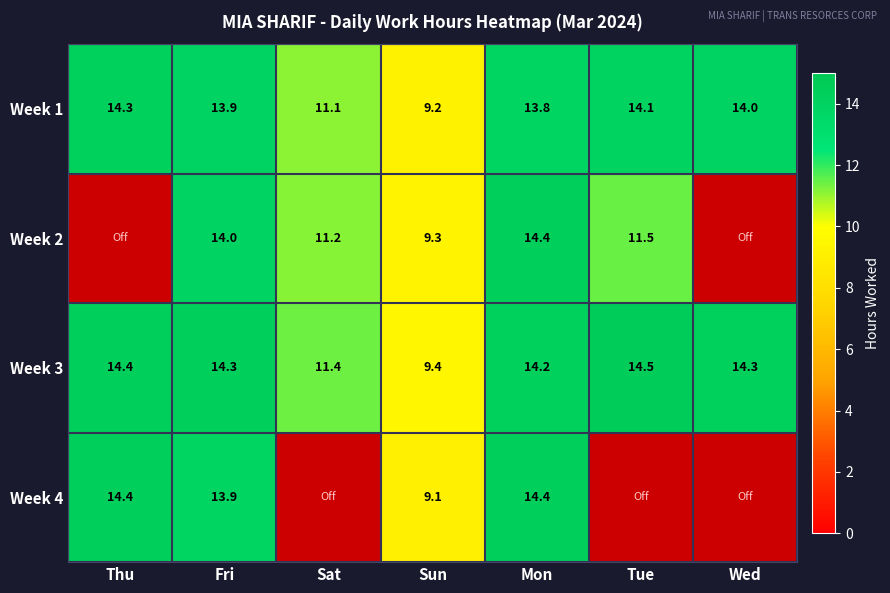

Is the value of Week 4 at Sun greater than the value of Week 1 at Sun?

No